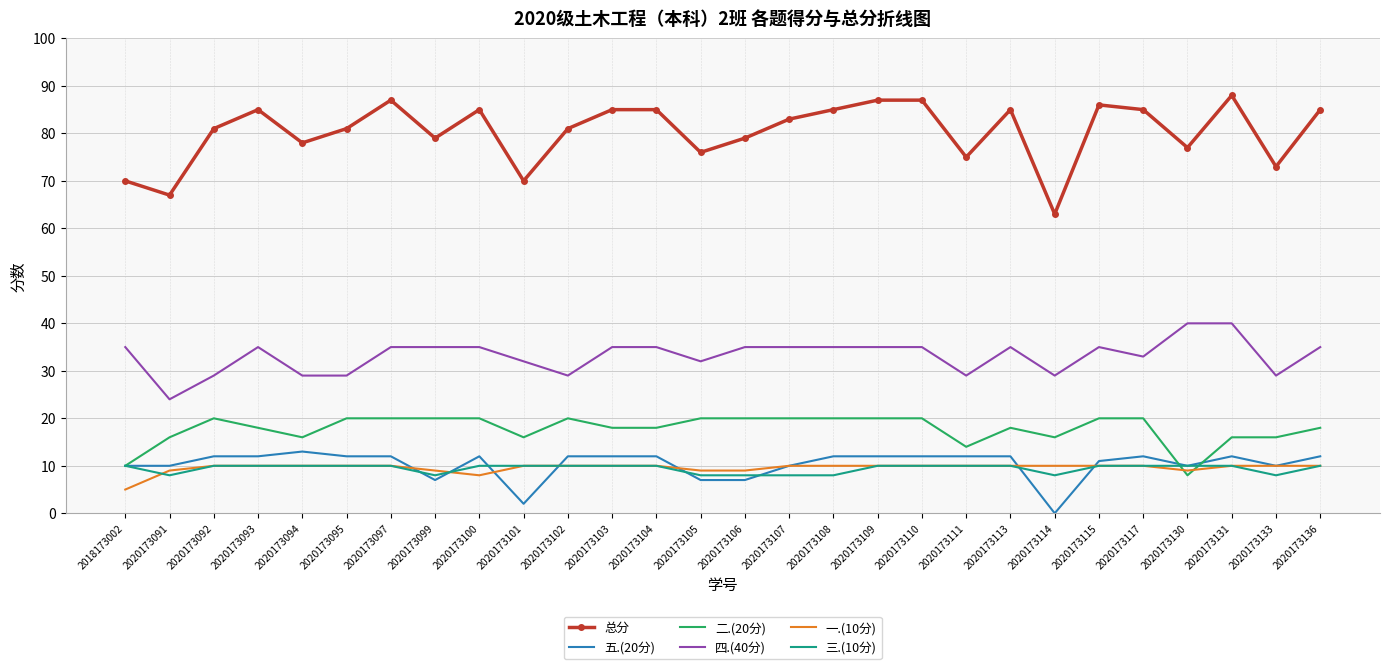

What is the sum of the 五.(20分) values at 2020173094 and 2020173092?

25